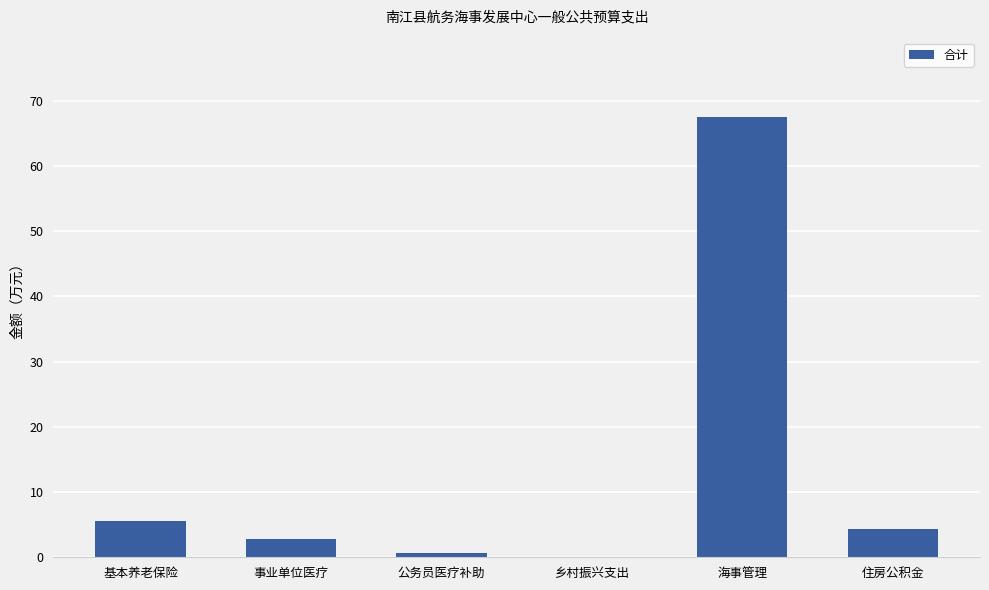

Between 事业单位医疗 and 乡村振兴支出, which is larger?

事业单位医疗